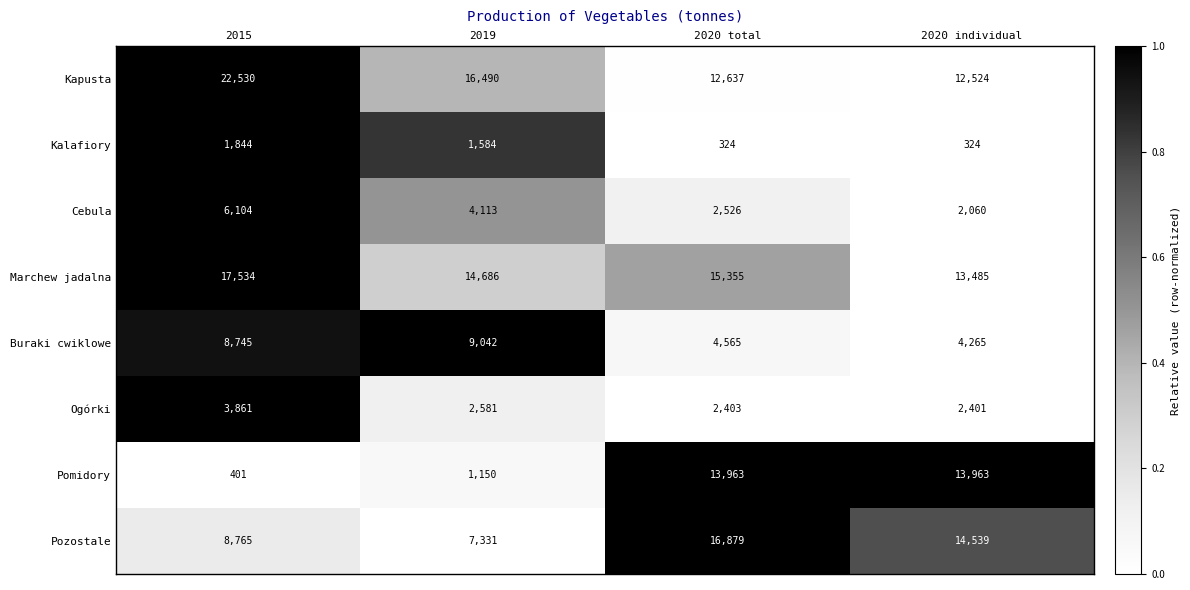

Which category has the lowest value in the Marchew jadalna series?

2020 individual